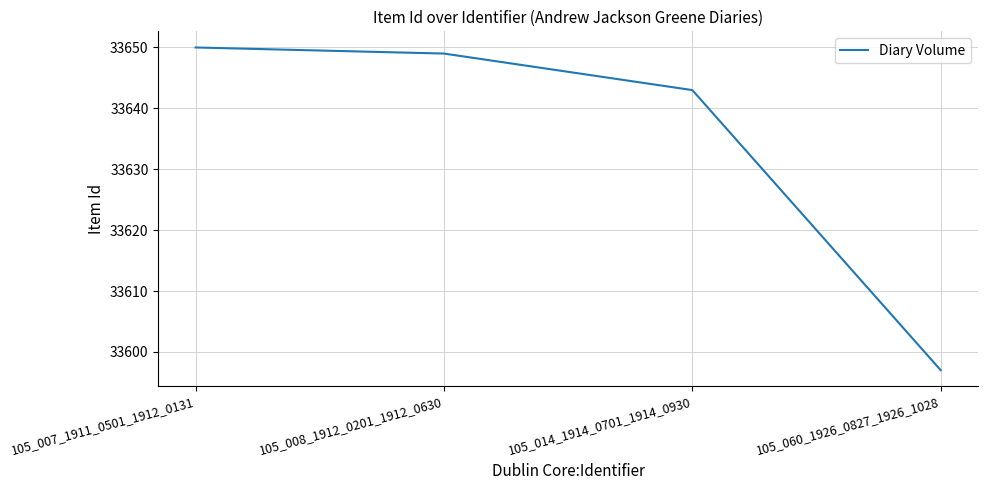

At which label does the data first exceed 33649?

105_007_1911_0501_1912_0131